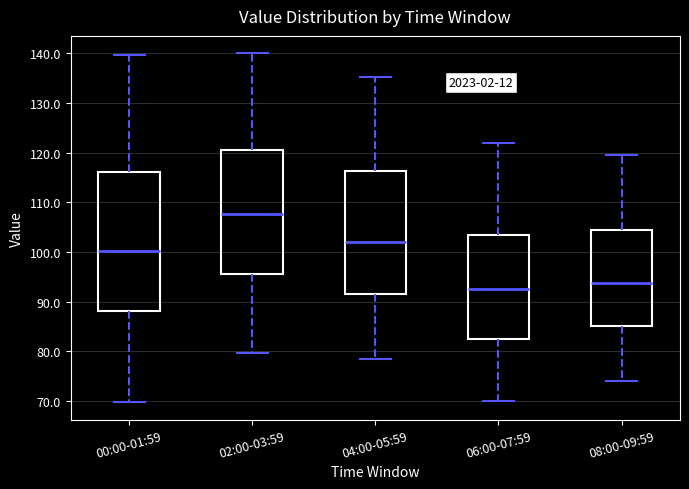

Which box has the highest median line?

02:00-03:59